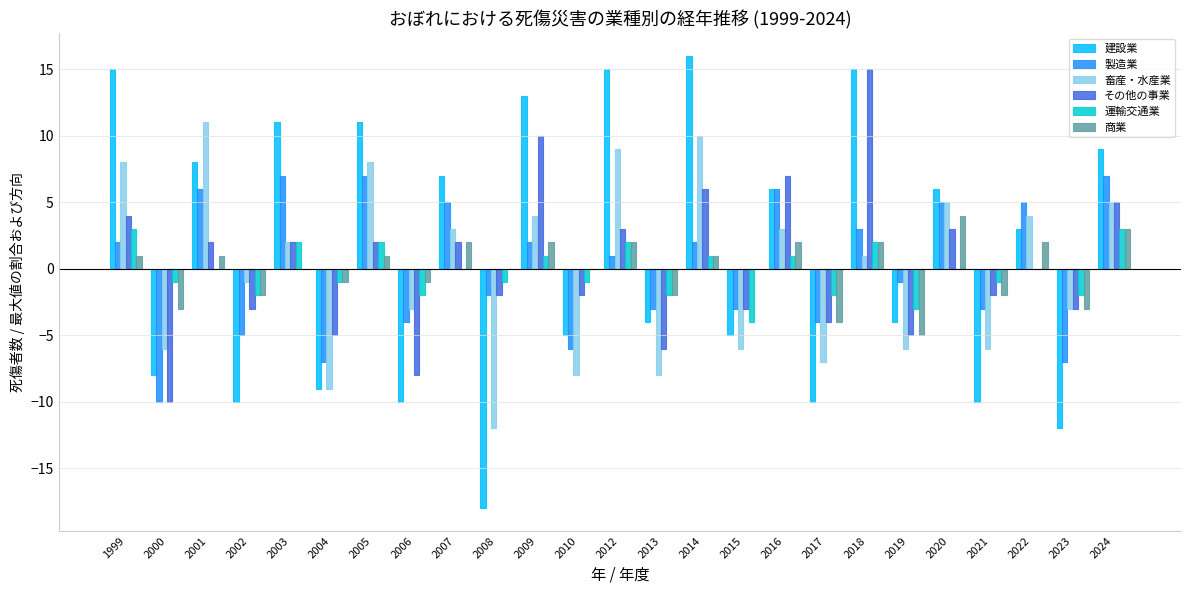

Between 2016 and 2017, which series saw the biggest shift?

建設業